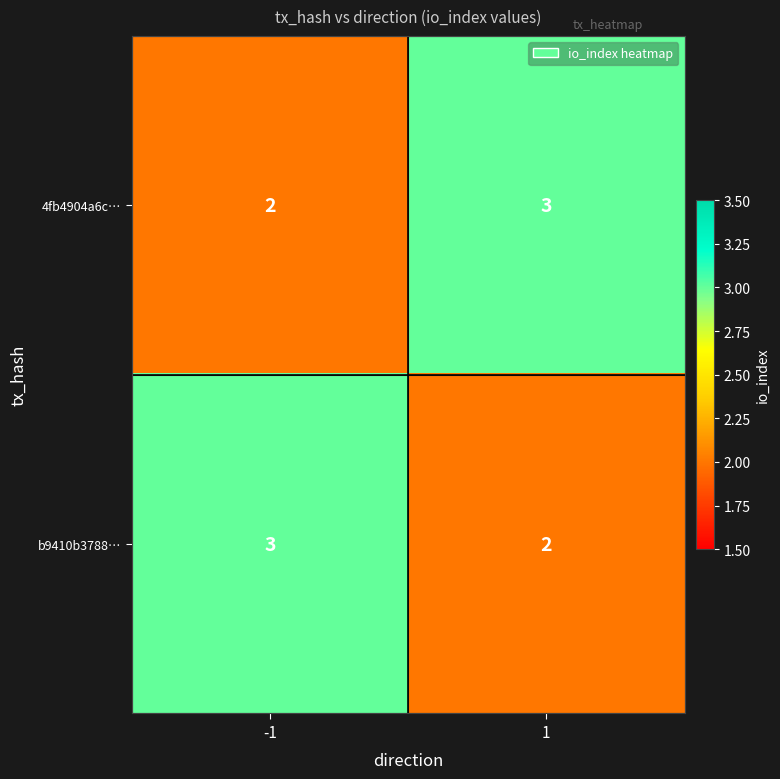

What is the sum of all b9410b3788… values?

5